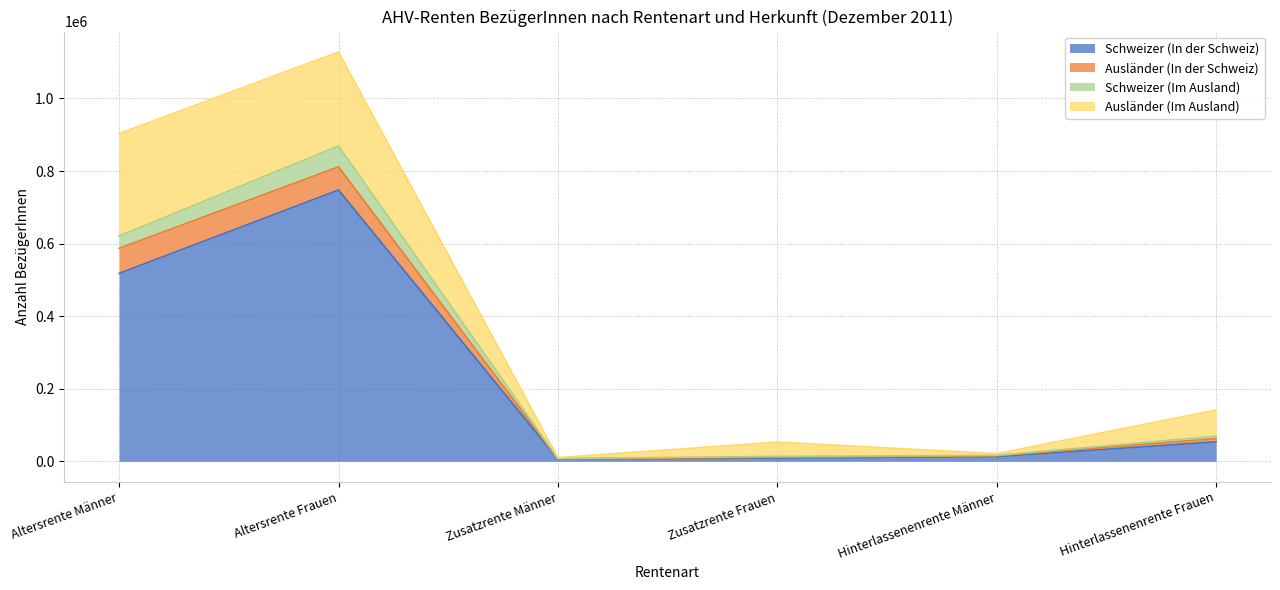

Where is Schweizer (Im Ausland) nearest to the value 438495?

Altersrente Männer